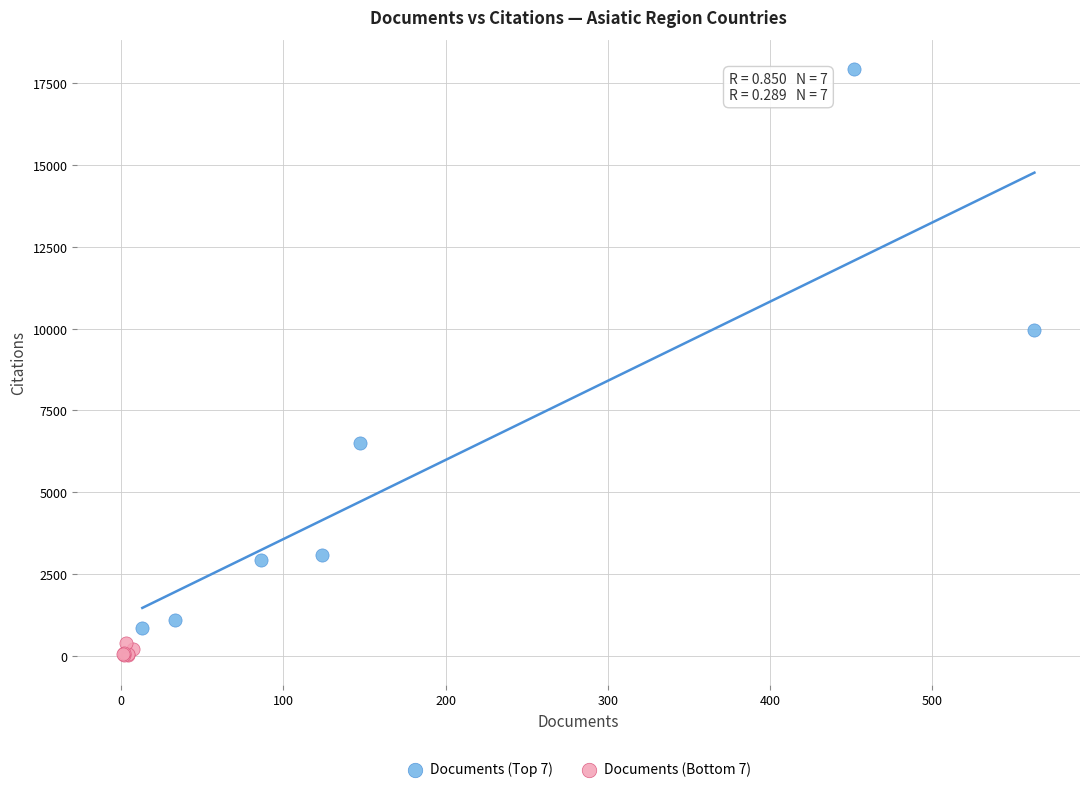

What are all the series names shown in the legend?

Documents (Top 7), Documents (Bottom 7)